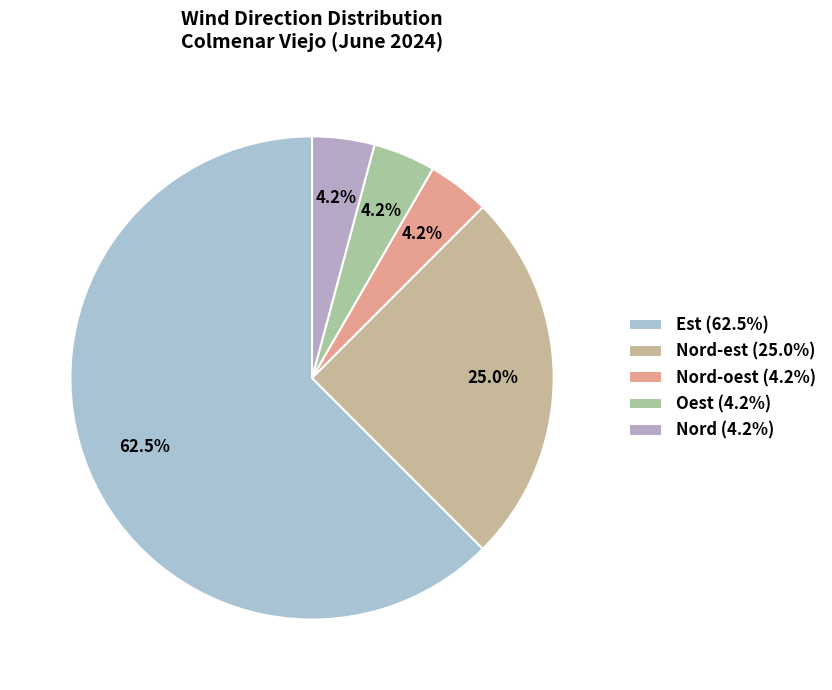

To the nearest percent, what is the average slice percentage?

20%